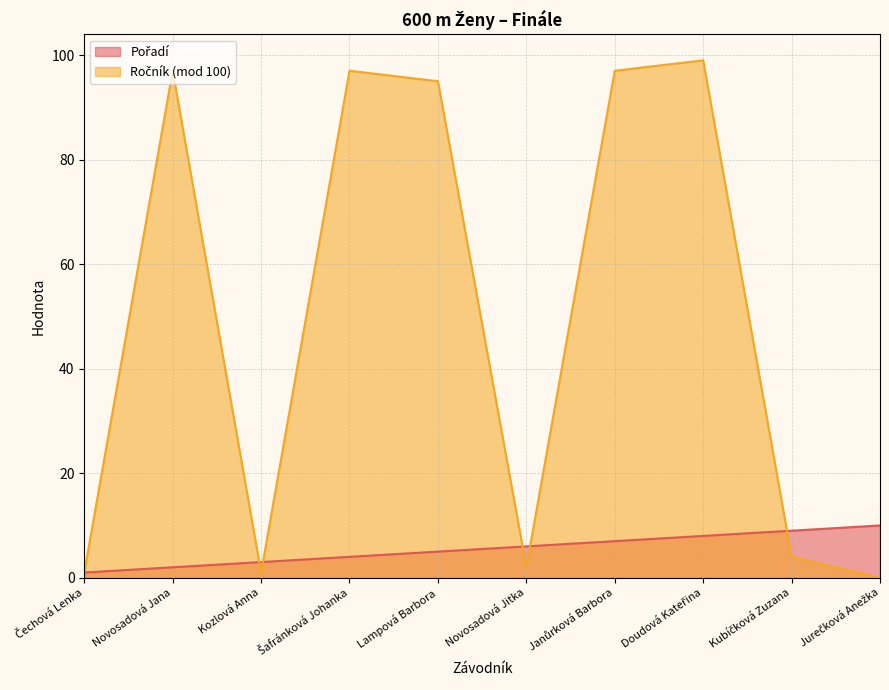

Is the value of Ročník at Novosadová Jitka greater than the value of Pořadí at Novosadová Jitka?

No